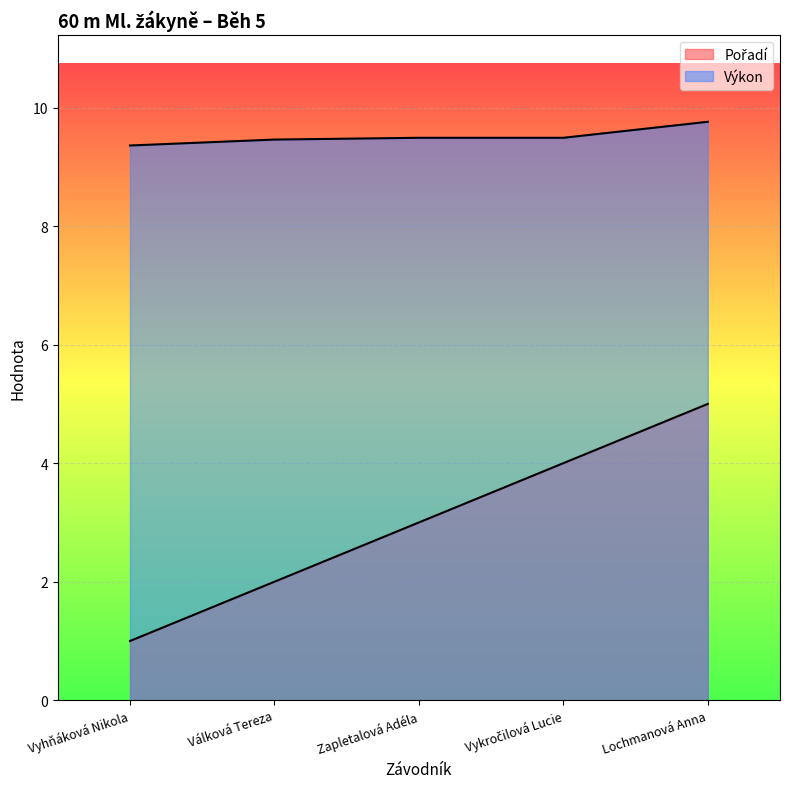

How many lines are shown in the chart?

2